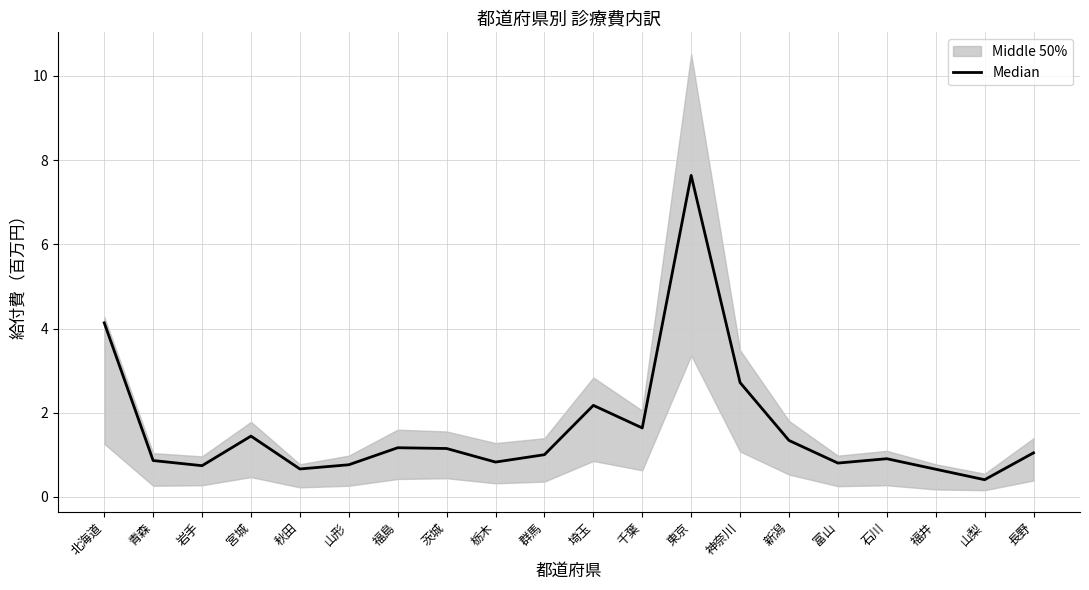

Rank the categories by value from lowest to highest.

山梨, 福井, 秋田, 岩手, 山形, 富山, 栃木, 青森, 石川, 群馬, 長野, 茨城, 福島, 新潟, 宮城, 千葉, 埼玉, 神奈川, 北海道, 東京